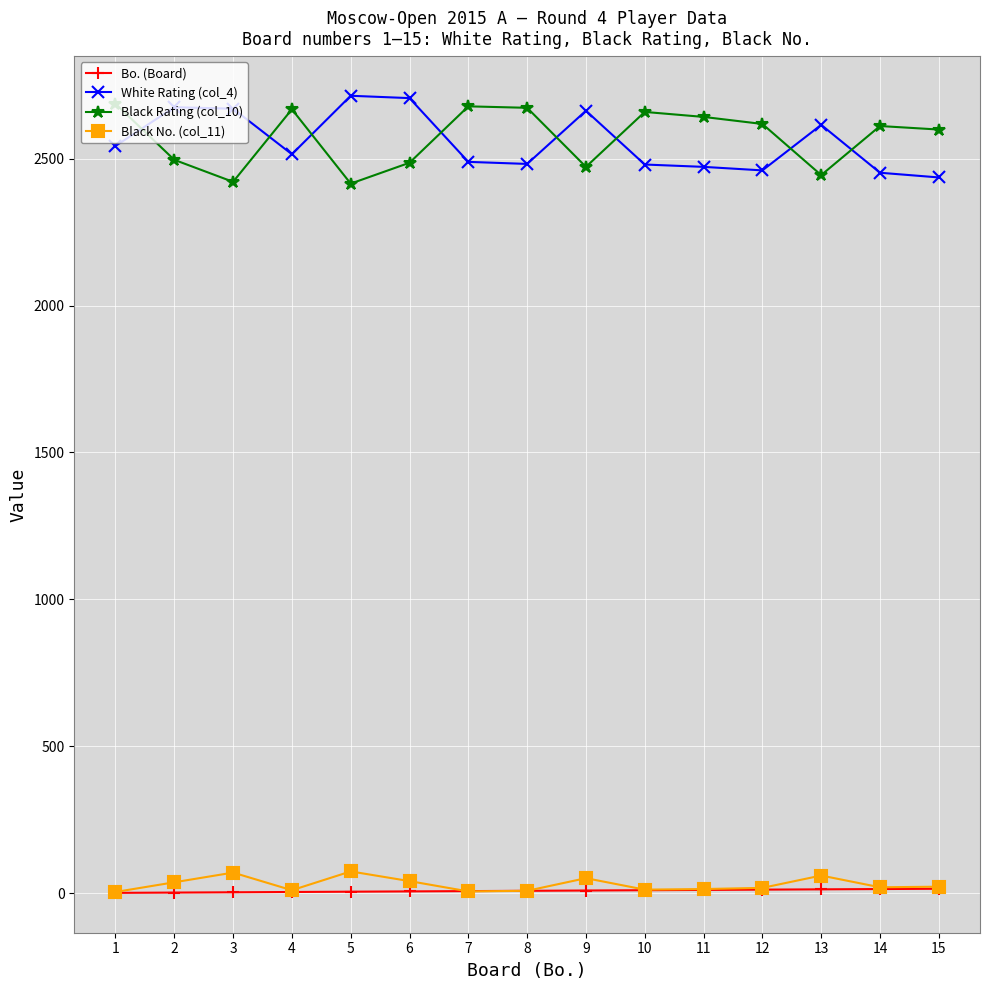

What is the difference between the maximum and minimum values in the White Rating (col_4) series?

278